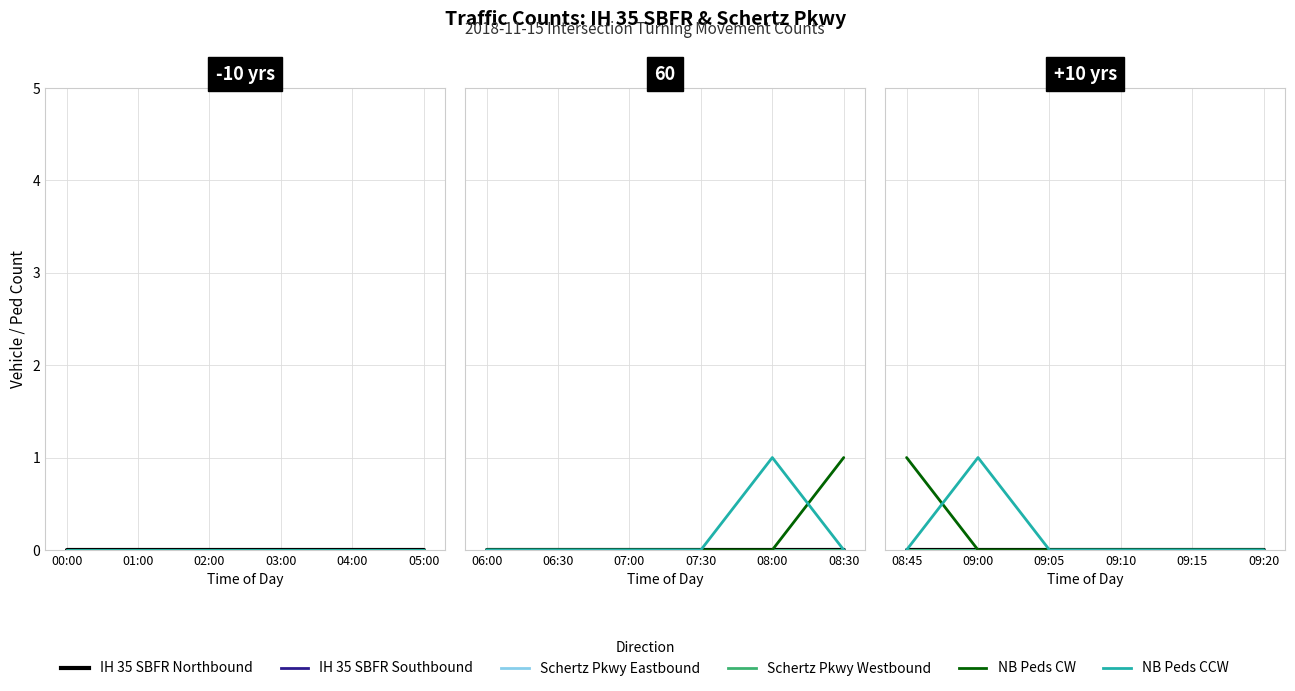

What position from the left is 09:00?

2